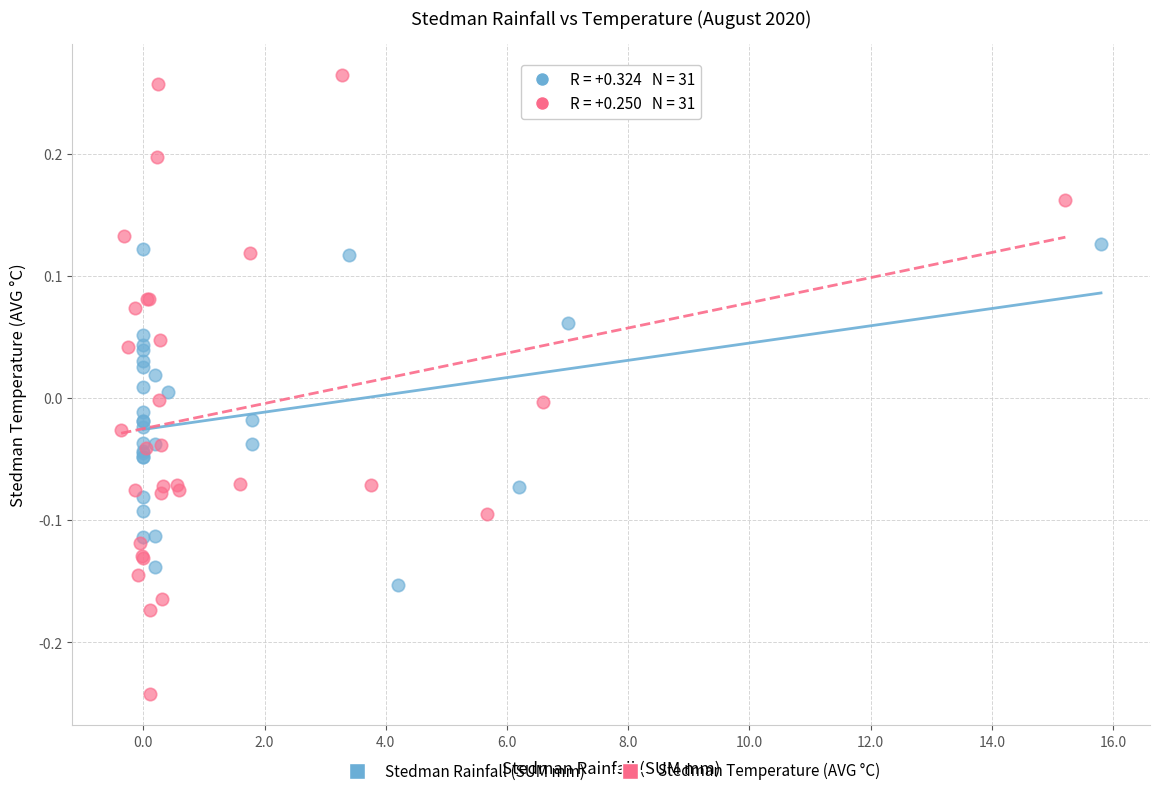

Which series reaches the maximum Y coordinate?

Stedman Temperature (AVG °C)